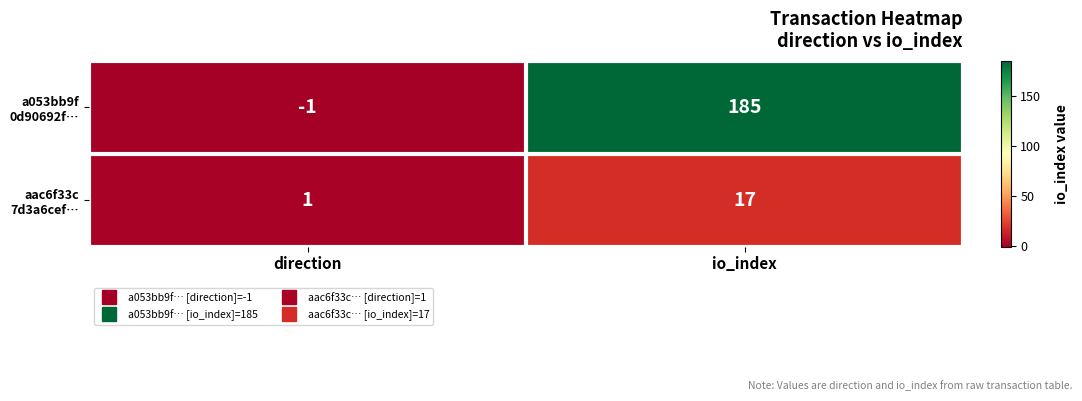

What is the spread (max minus min) of values at io_index?

168